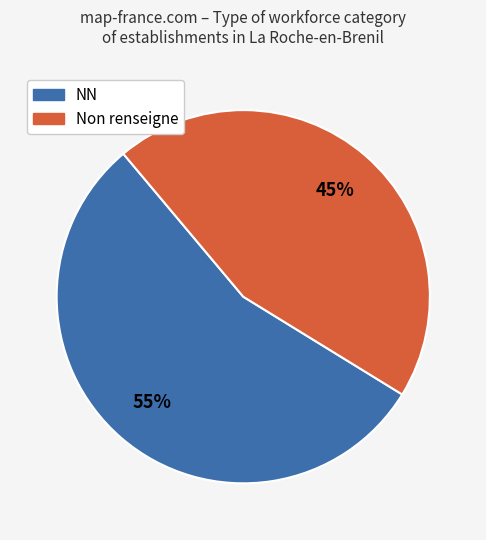

To the nearest percent, what is the average slice percentage?

50%